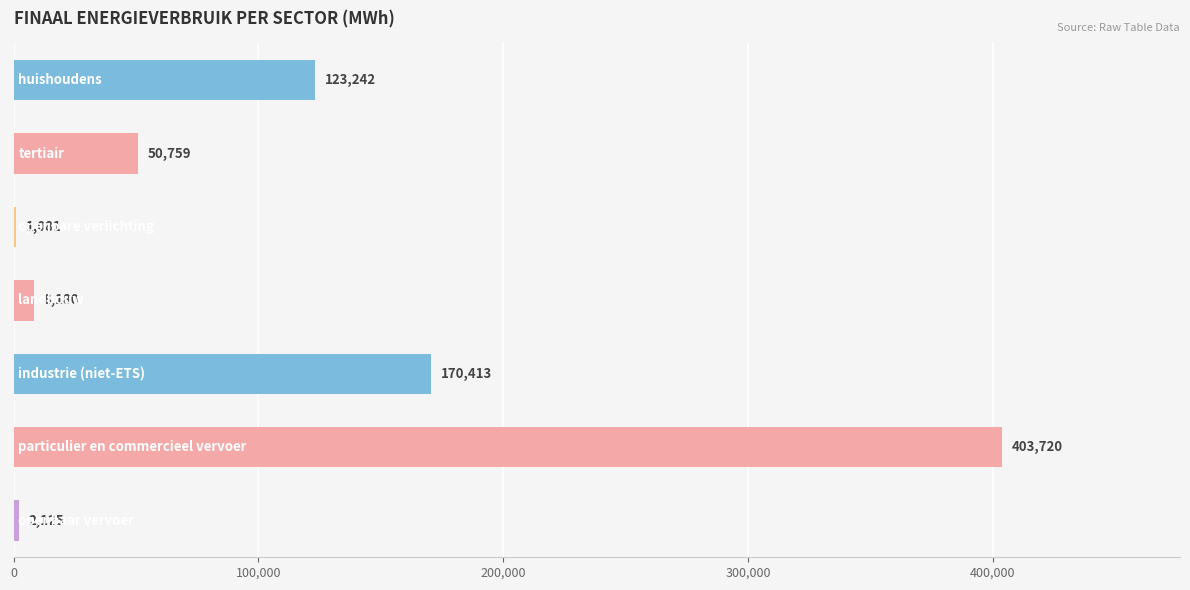

What is the greatest value displayed?

403719.5